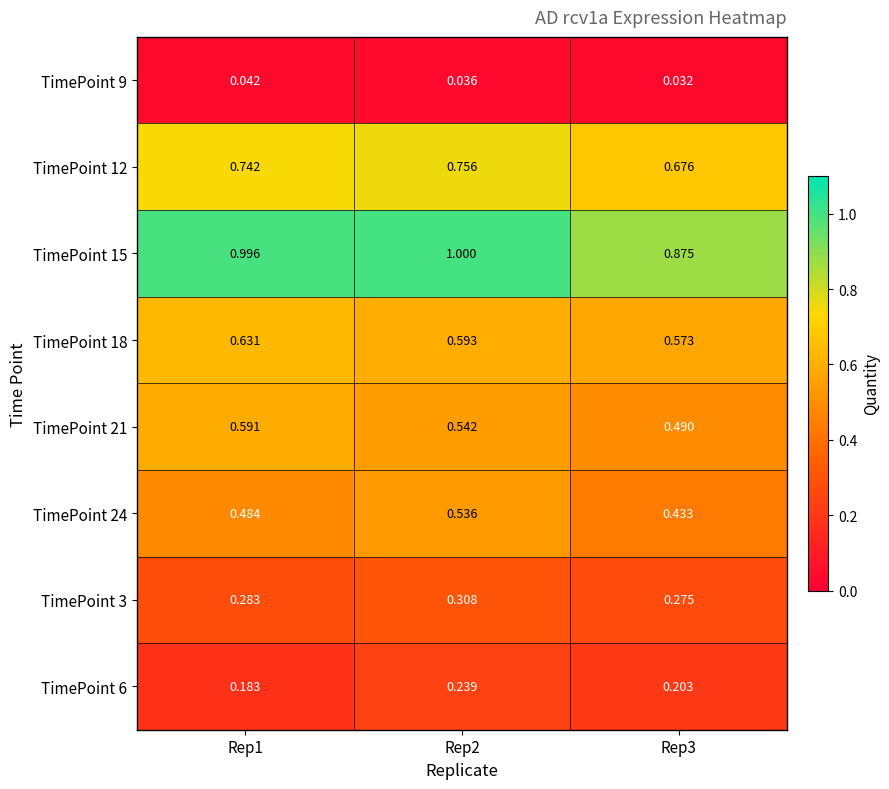

How many categories are shown in the chart?

3